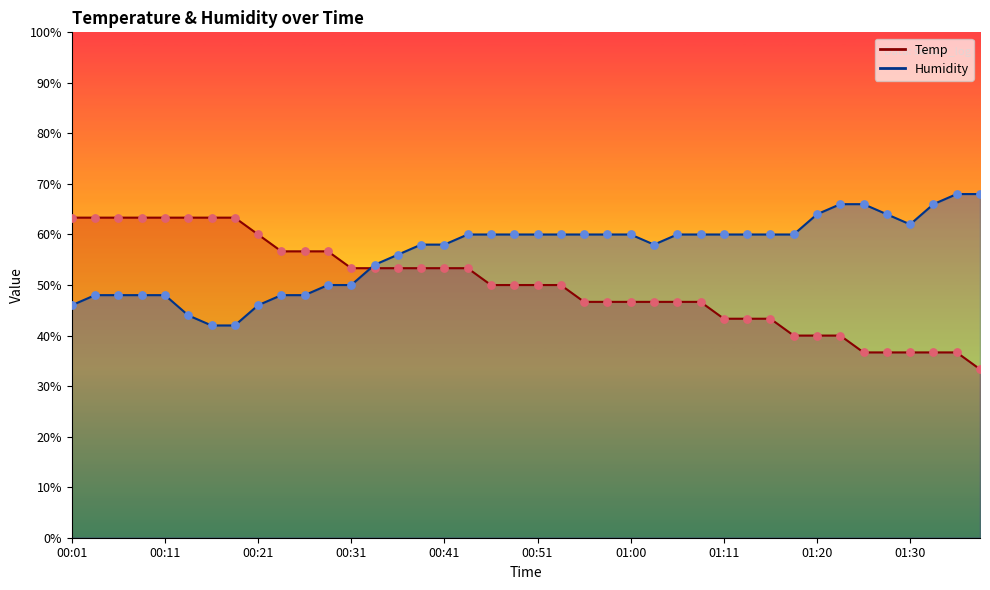

Which series reaches the minimum Y coordinate?

Temp